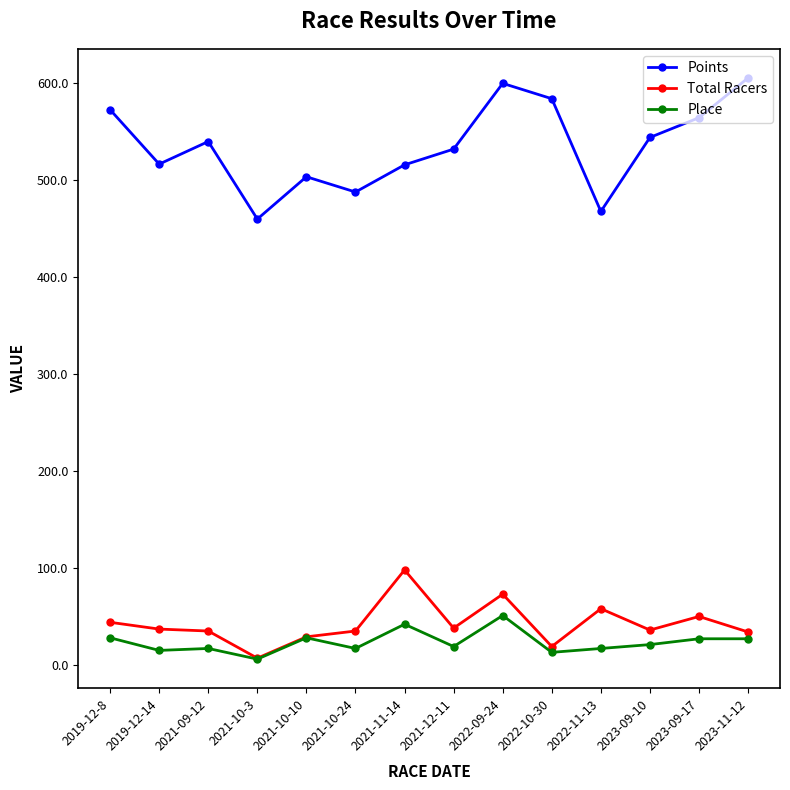

Is the value of Total Racers at 2021-10-24 greater than the value of Place at 2021-10-10?

Yes